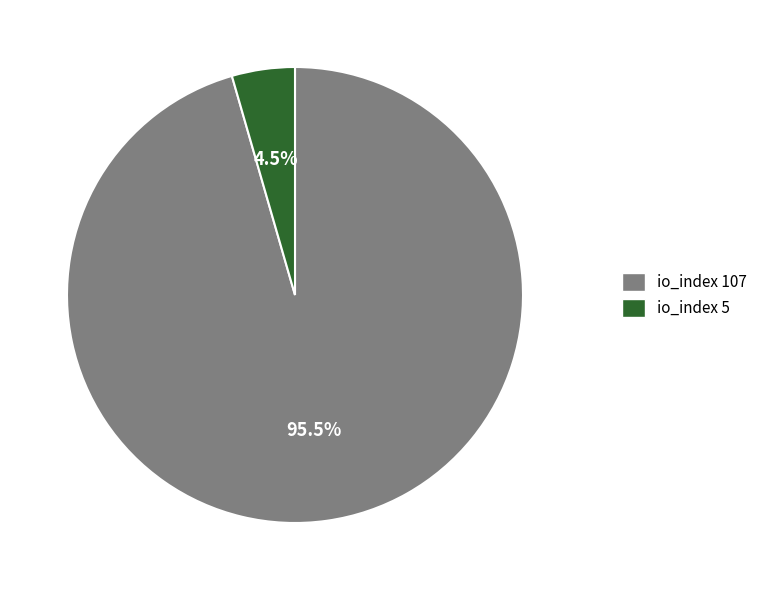

Which slice is the largest?

io_index 107